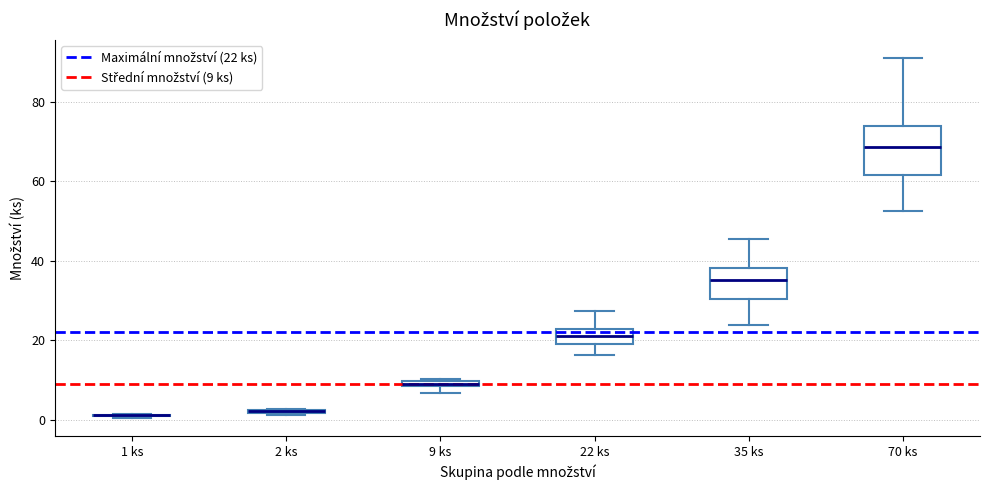

Which box is the tallest, from its lower edge to its upper edge?

70 ks